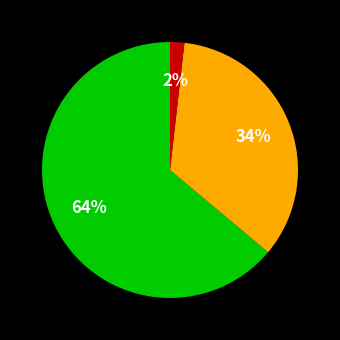

To the nearest percent, what is the difference between the largest and smallest slice percentages?

62%